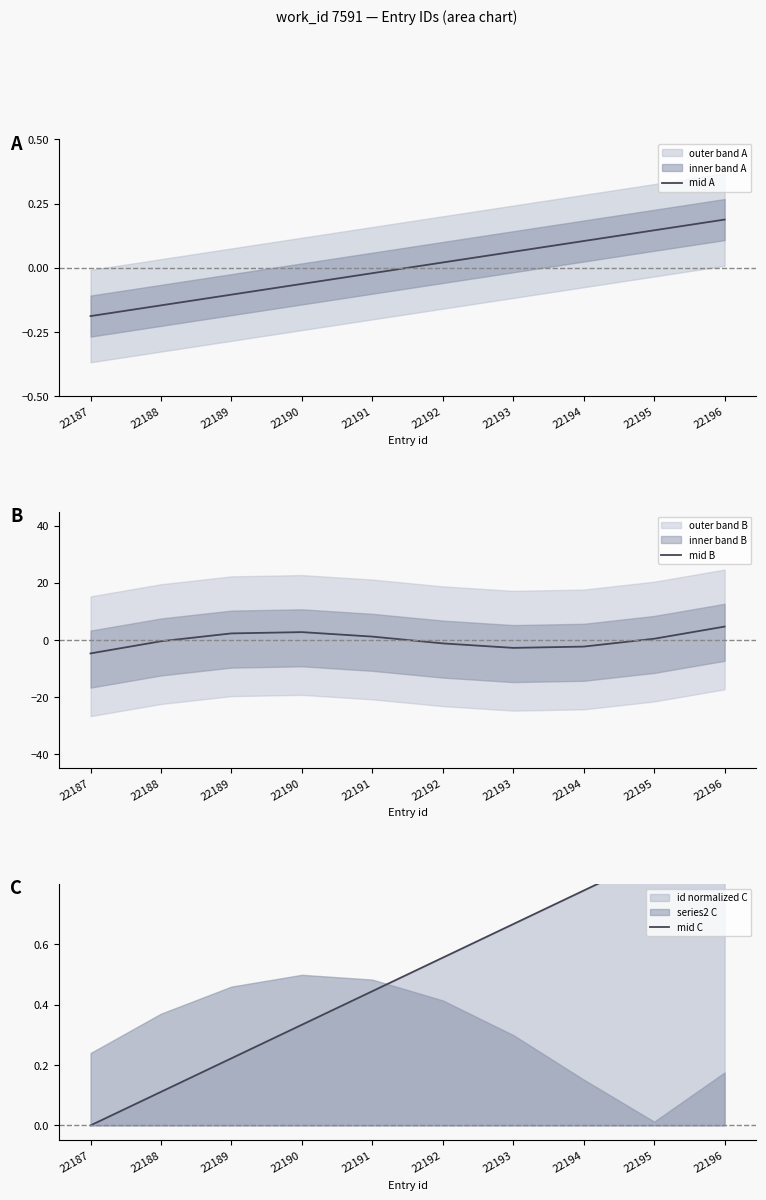

True or false: mid B has a value of -1.6 at 22192.

False